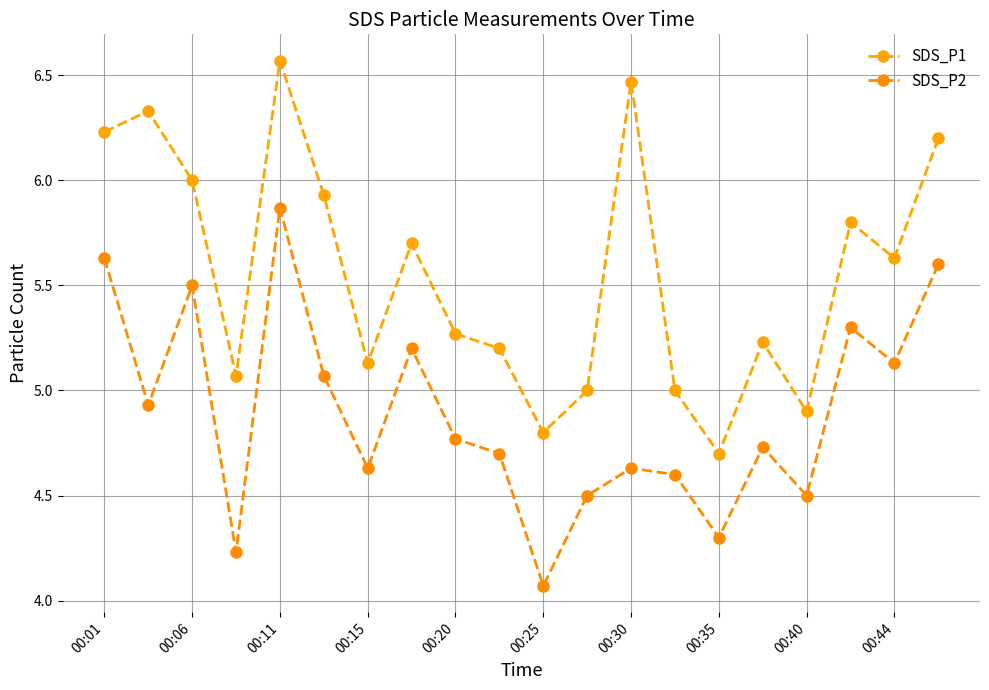

In SDS_P2, how many points are higher than both neighbors (excluding endpoints)?

6